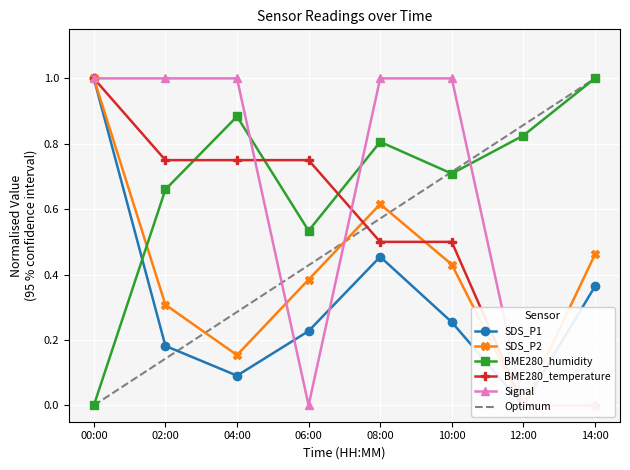

True or false: Signal and BME280_humidity intersect in this chart.

True